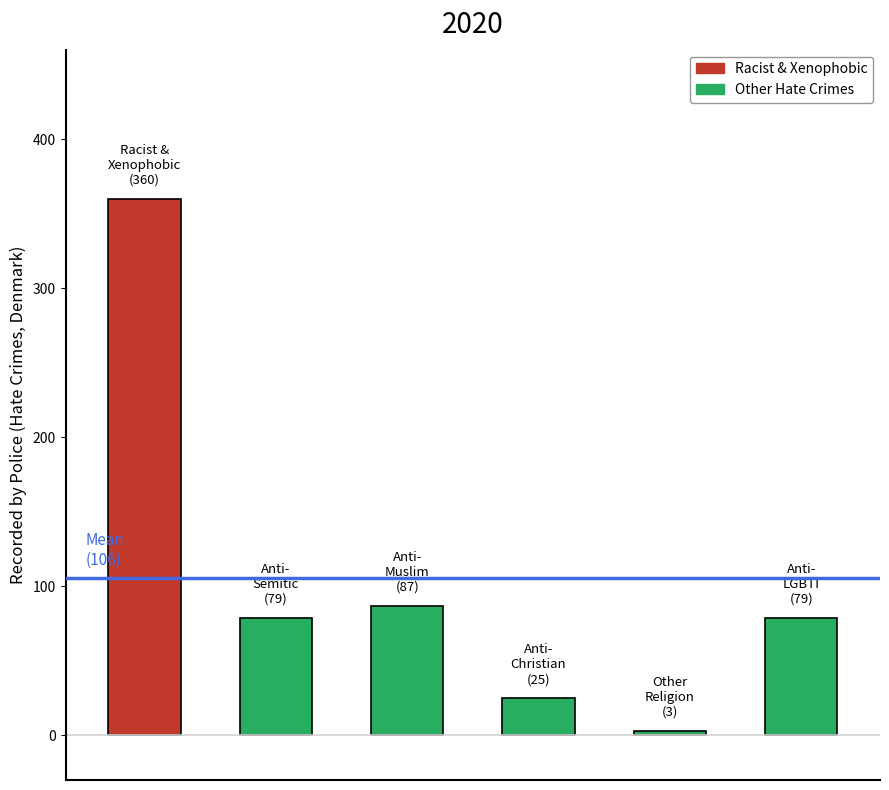

What is the difference between the maximum and second lowest values?

335